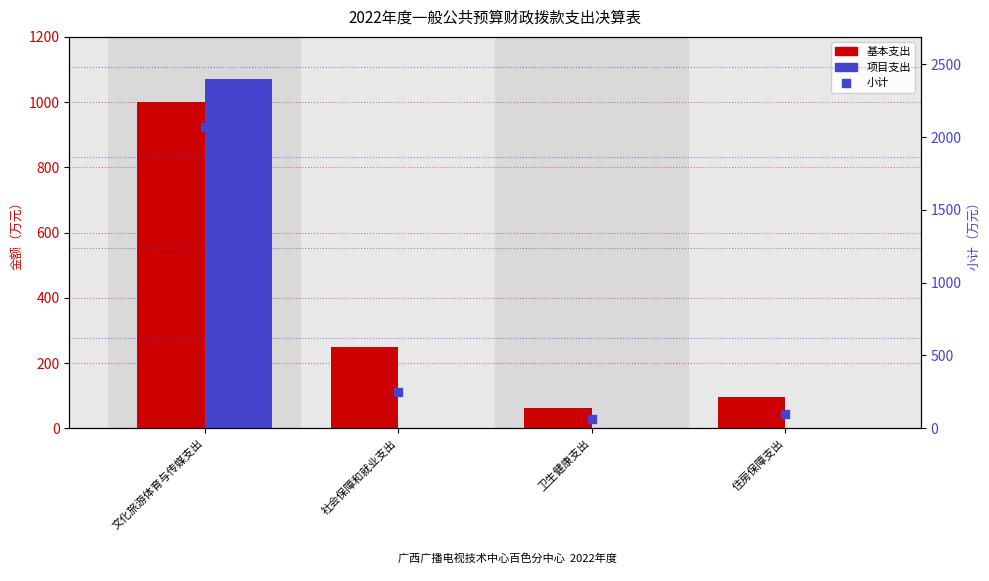

What is the total value across all series at 住房保障支出?

194.5